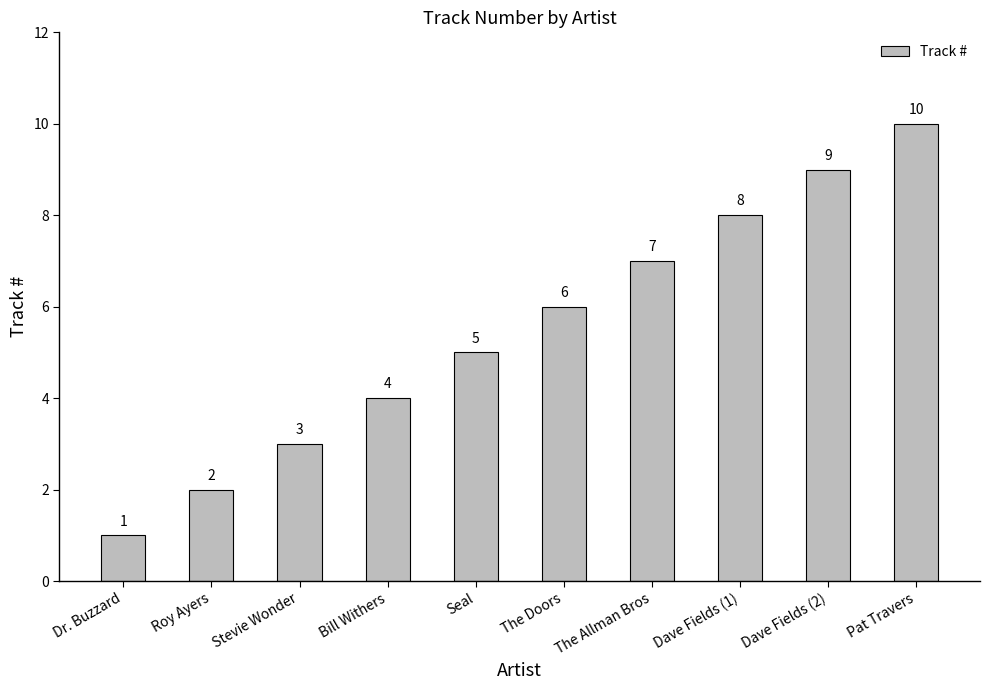

What is the minimum value shown in the chart?

1